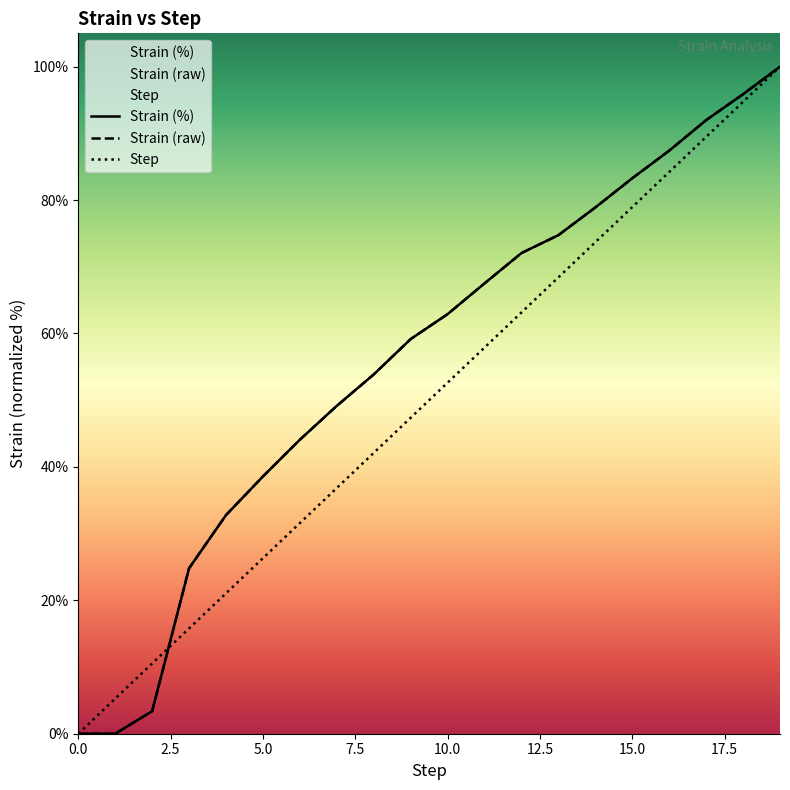

True or false: Strain (raw) and Strain (%) intersect in this chart.

False